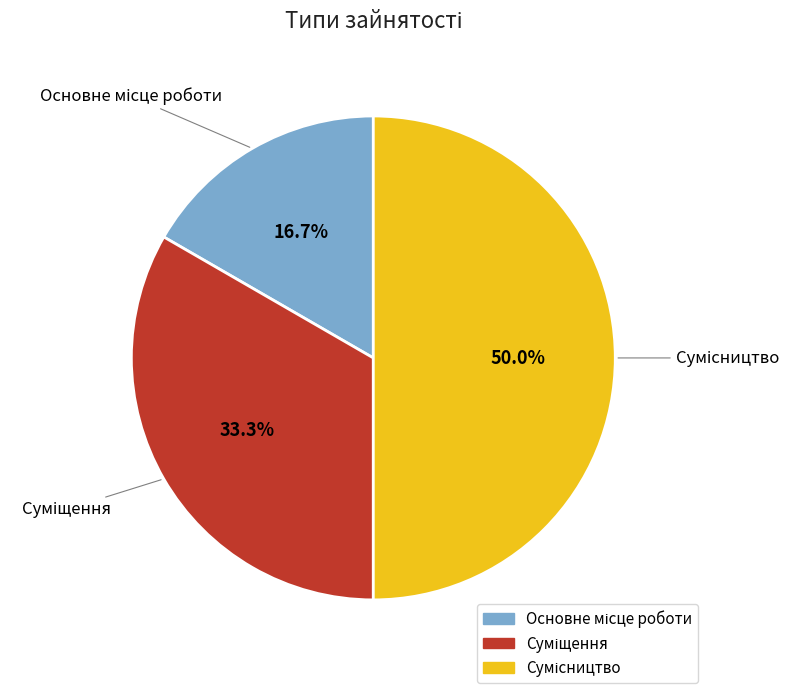

How many slices are in this pie chart?

3